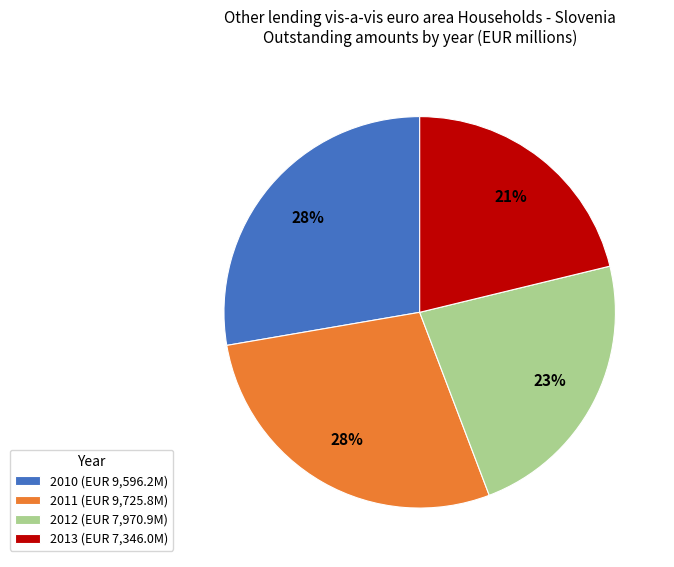

The 2012 (EUR 7,970.9M) slice represents 36% of the pie. True or false?

False